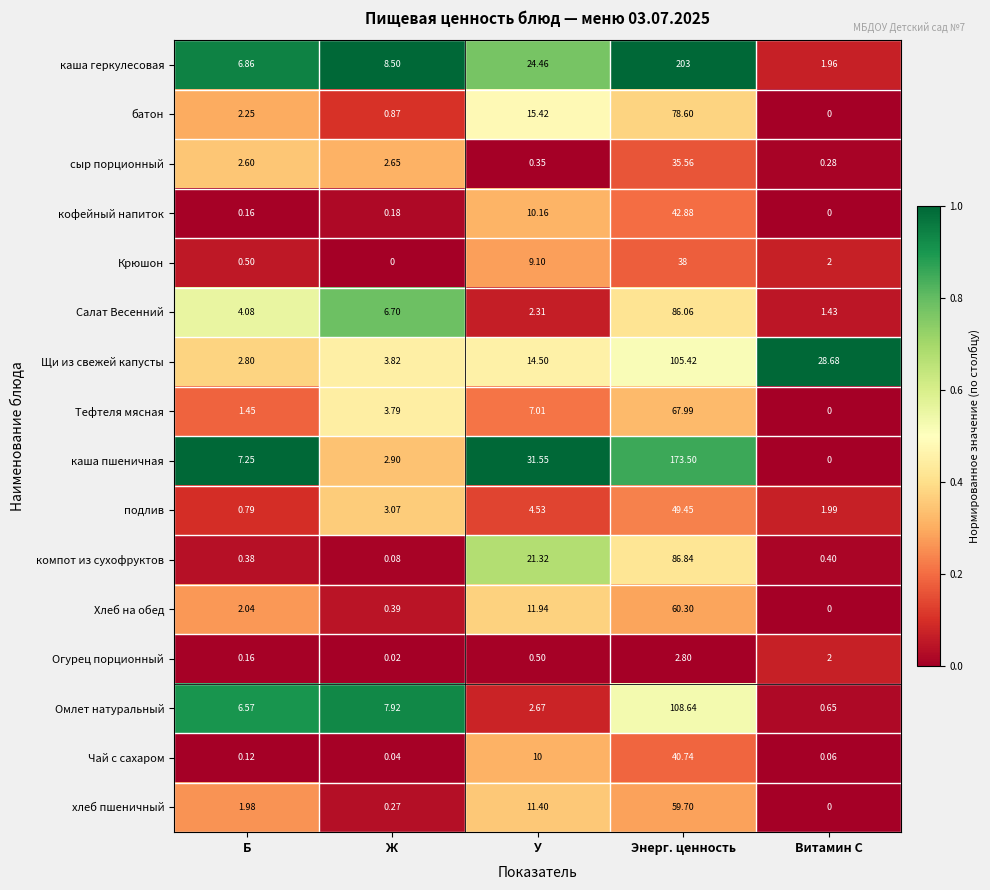

Between Б and Ж, which series saw the biggest shift?

каша пшеничная